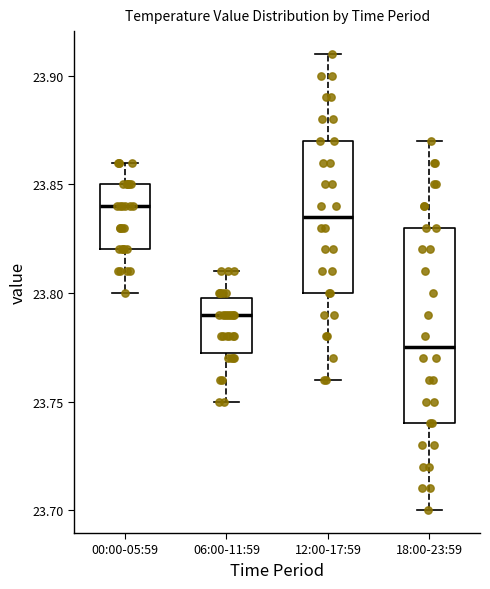

Which box has the lowest median line?

18:00-23:59